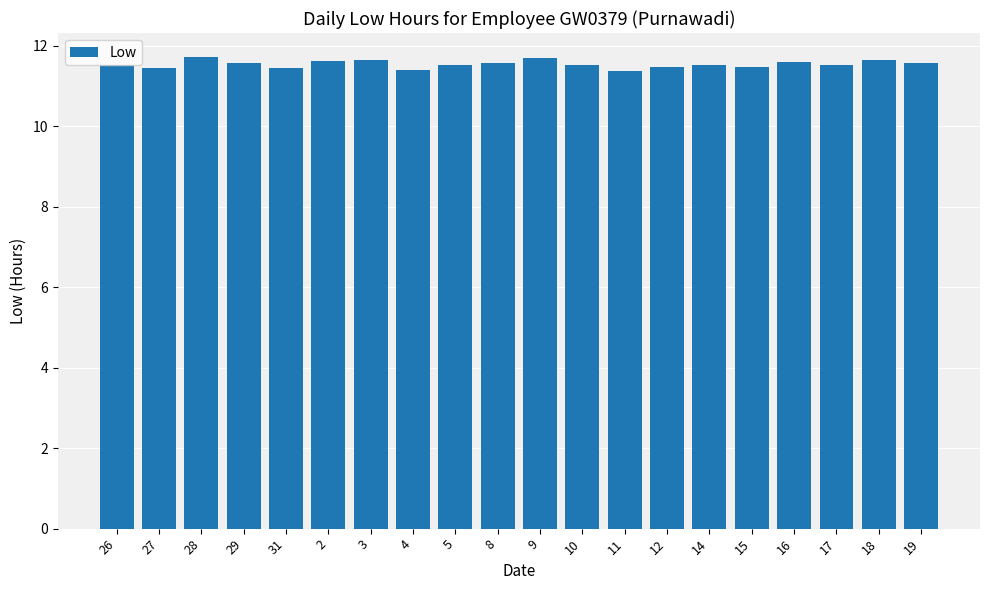

How many bars are there in total?

20